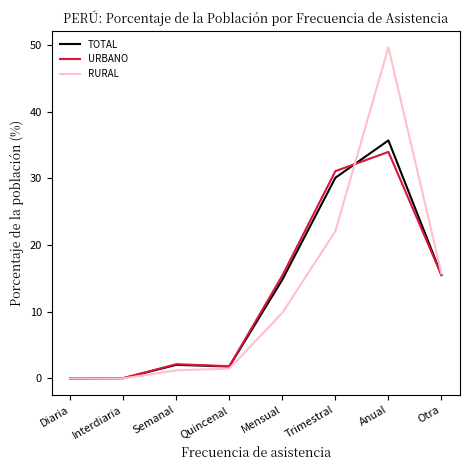

How many lines are shown in the chart?

3